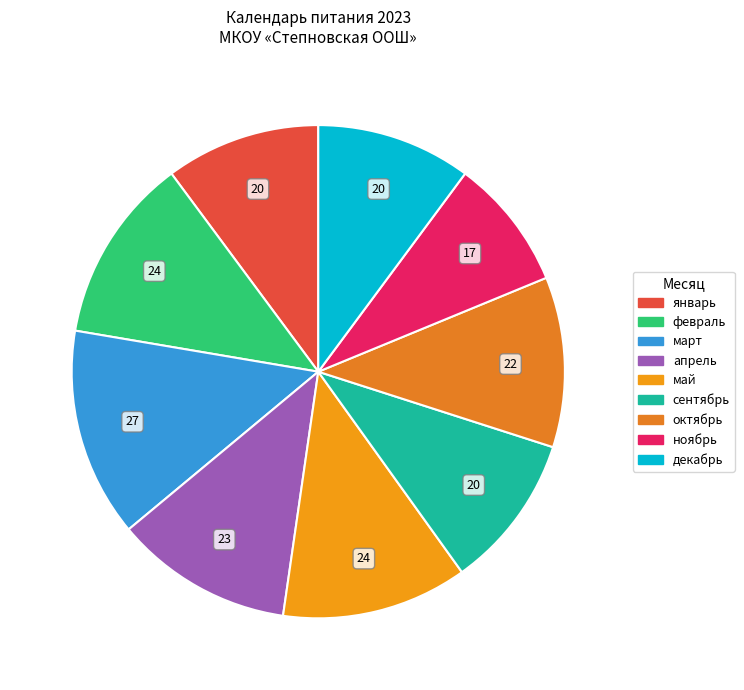

How many segments does this pie chart have?

9